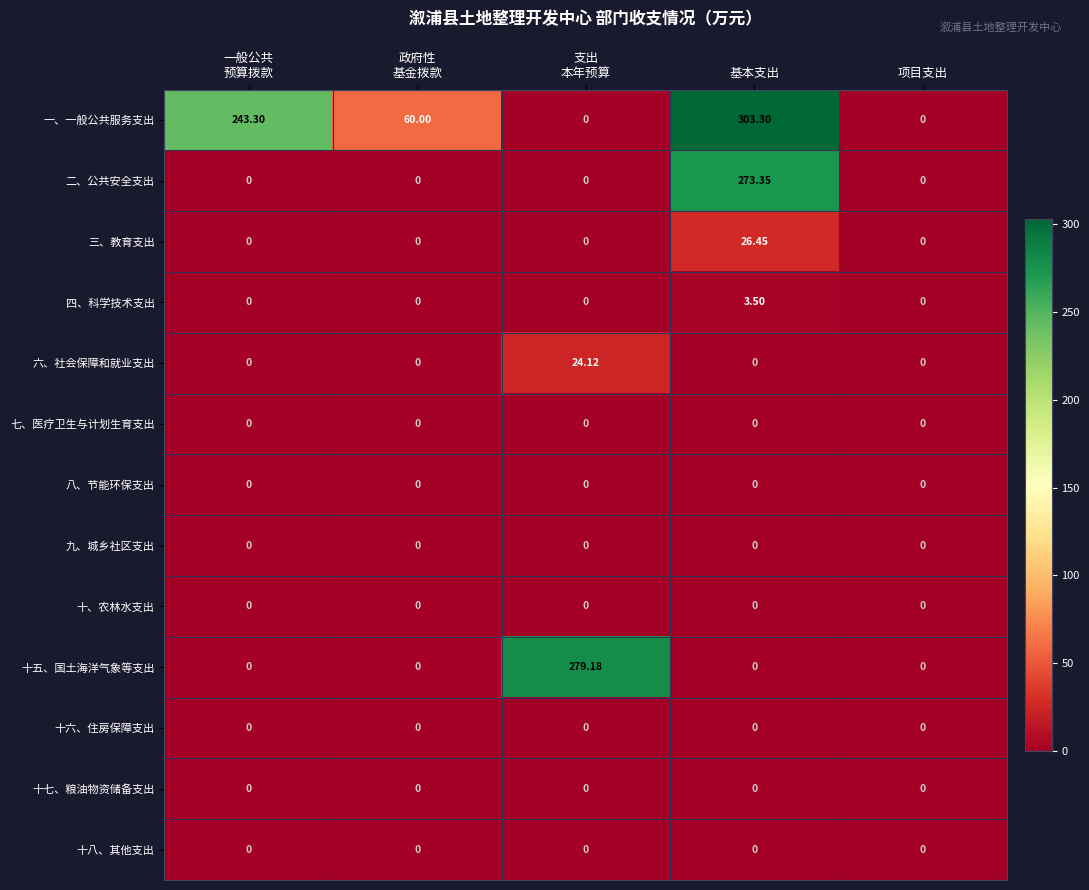

Which series has the largest total across all categories?

一、一般公共服务支出